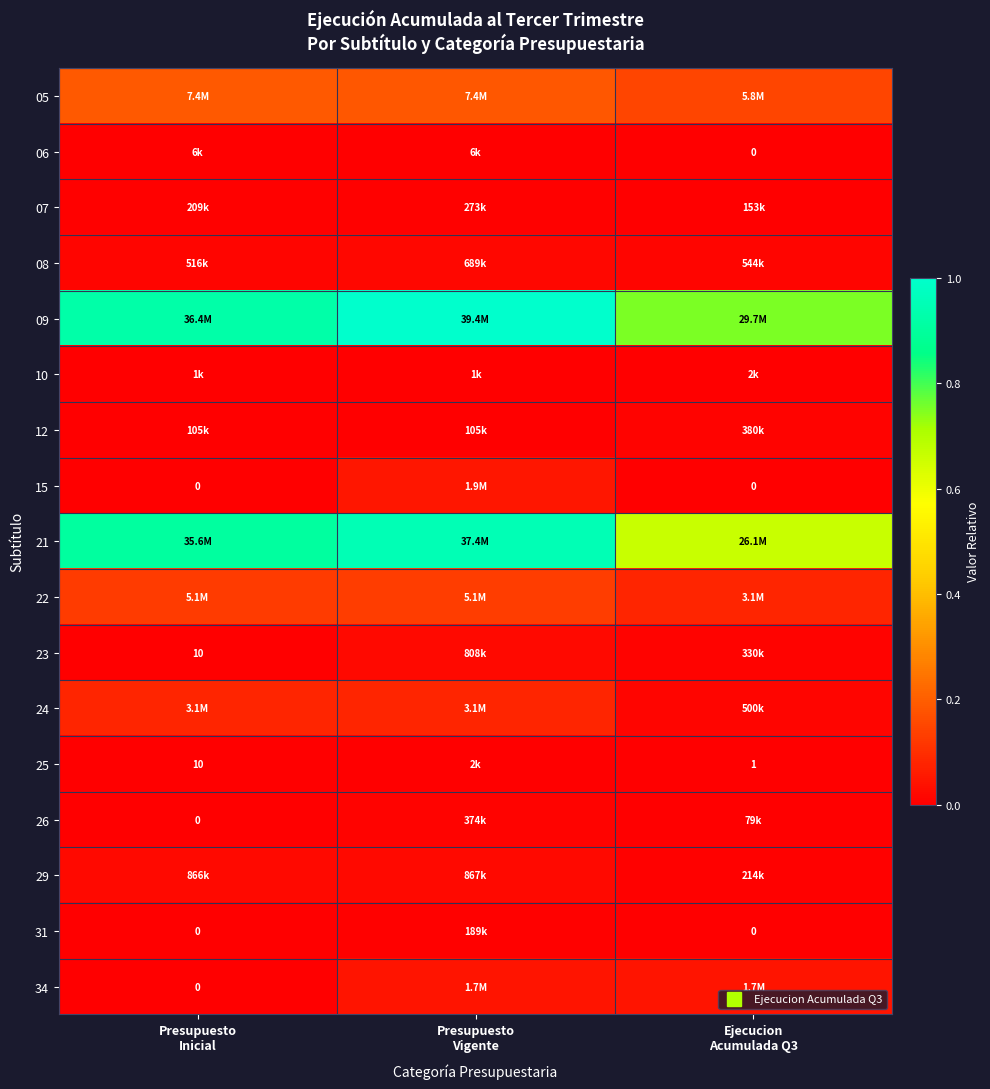

How many values in the 31 series exceed 0?

1